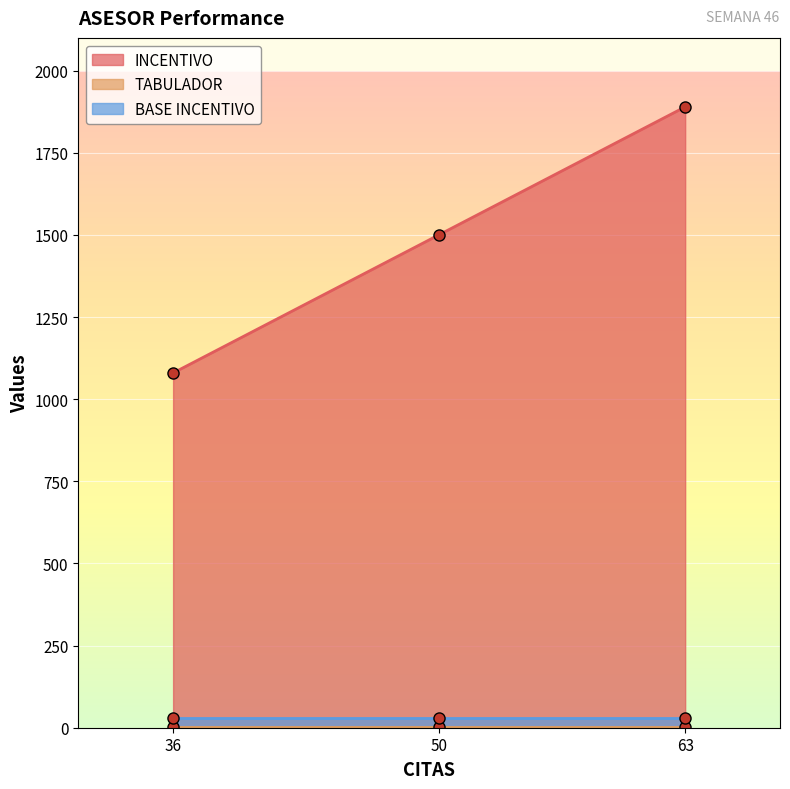

What is the value of the INCENTIVO point at the 3rd from the left?

1890